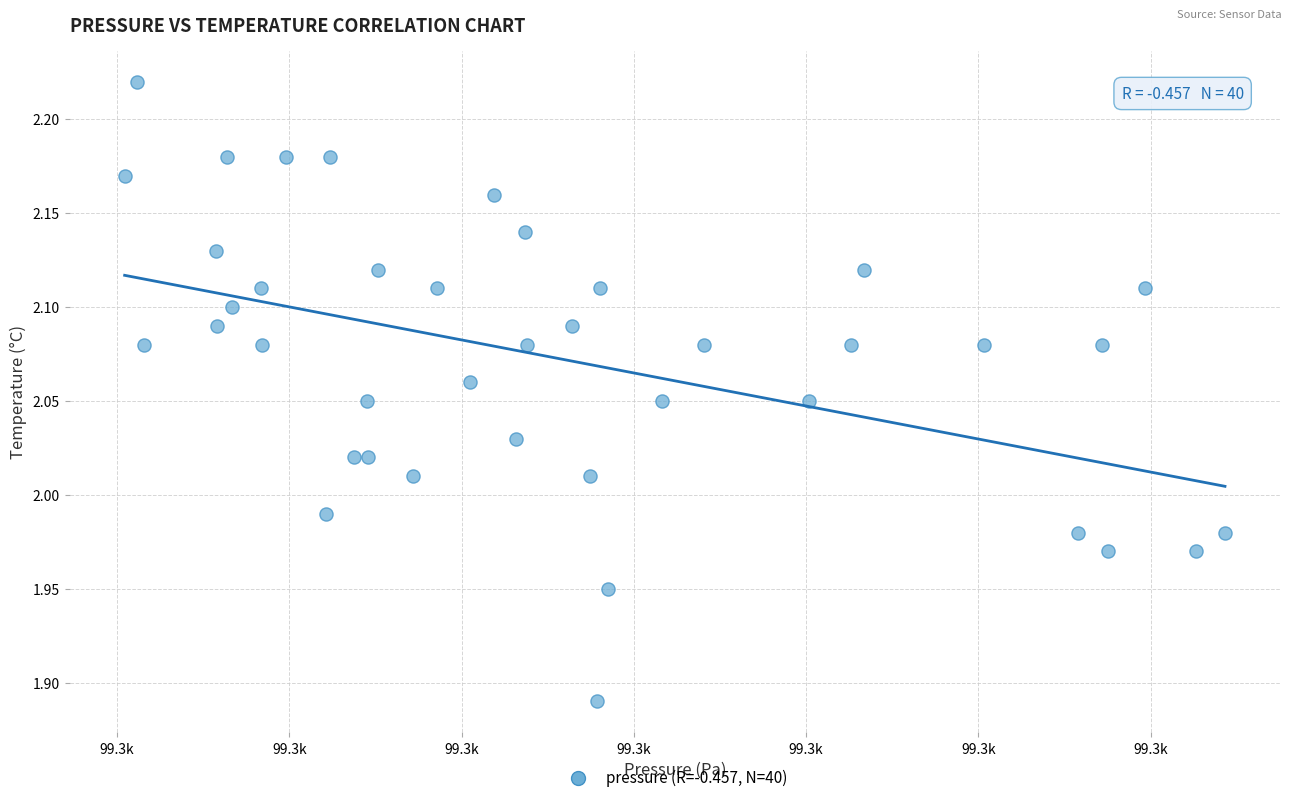

What is the range of Y values (max minus min)?

0.3